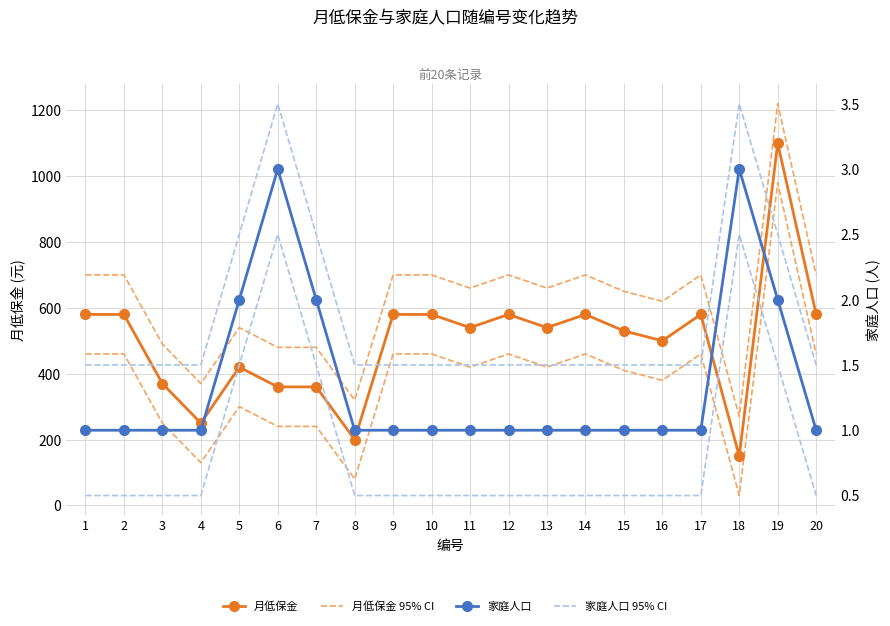

How many data points does each series have?

20